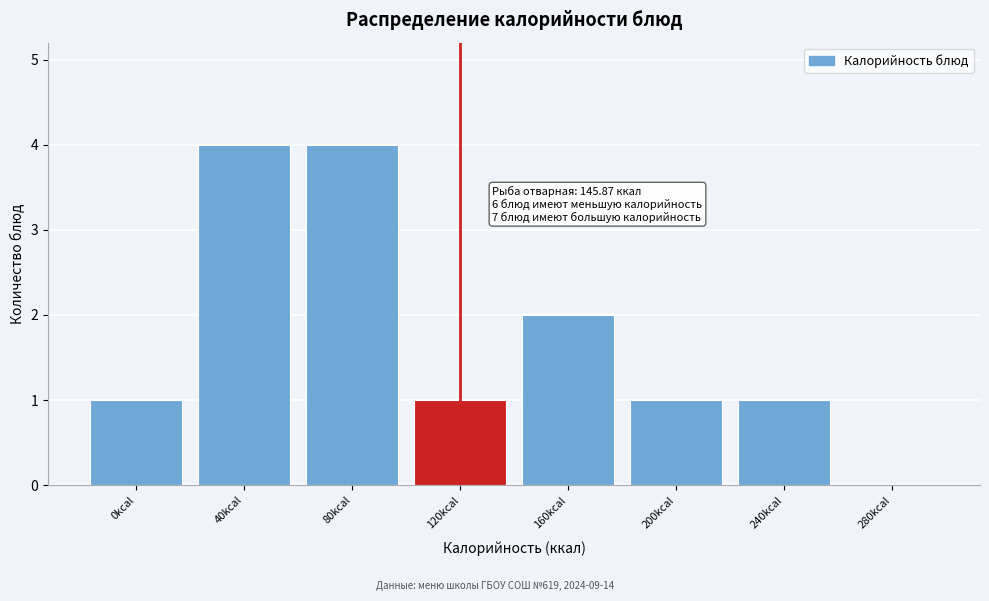

Reading left to right, extract all data points from this chart.

0kcal=1	40kcal=4	80kcal=4	120kcal=1	160kcal=2	200kcal=1	240kcal=1	280kcal=0